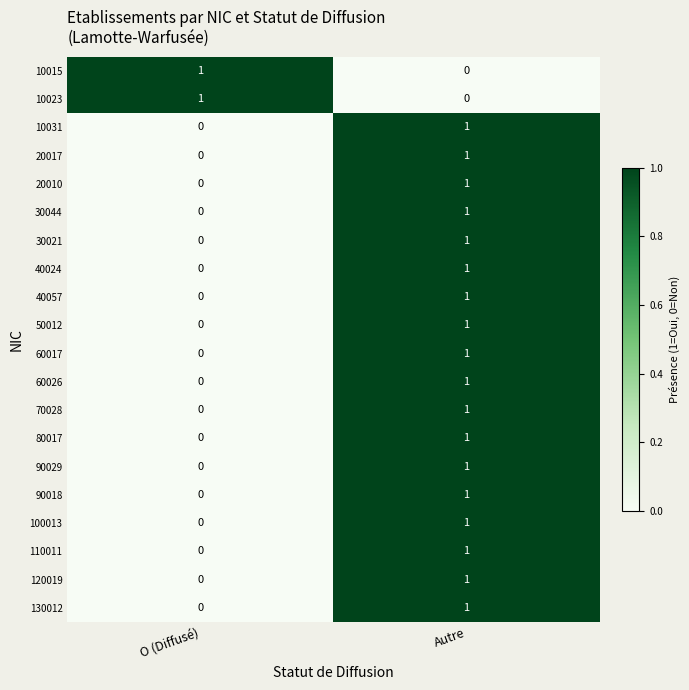

List the labels in order of 10031 value, largest first.

Autre, O (Diffusé)